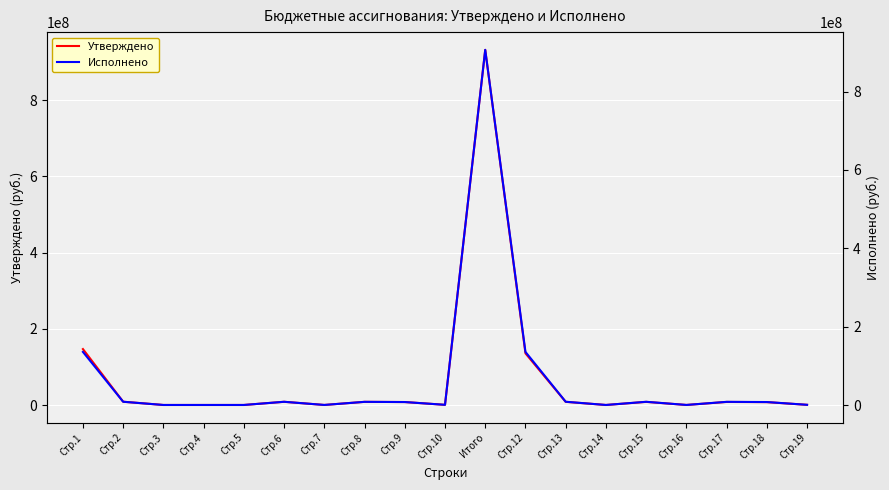

True or false: Исполнено and Утверждено cross at least once.

False